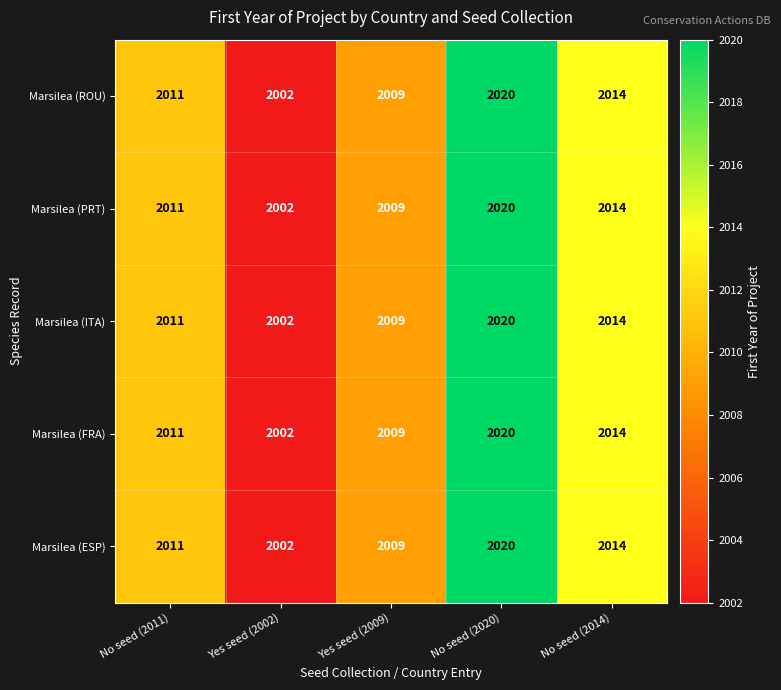

What is the difference between the maximum and second lowest values in the Marsilea (FRA) series?

11